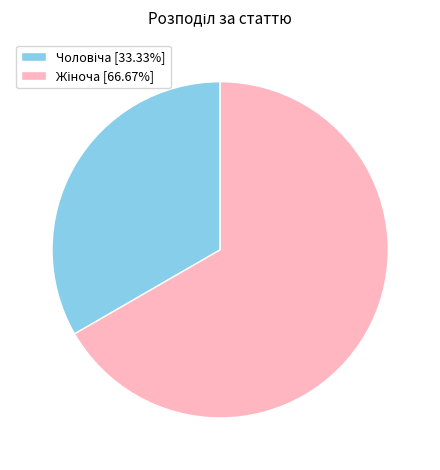

Is there any slice that represents more than half of the pie?

Yes